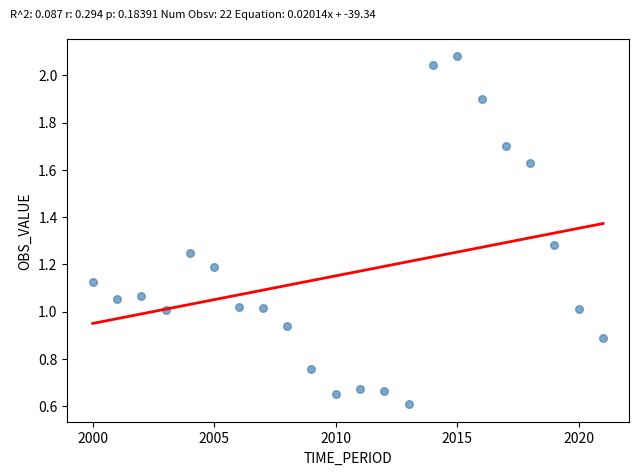

What is the range of Y values (max minus min)?

1.5